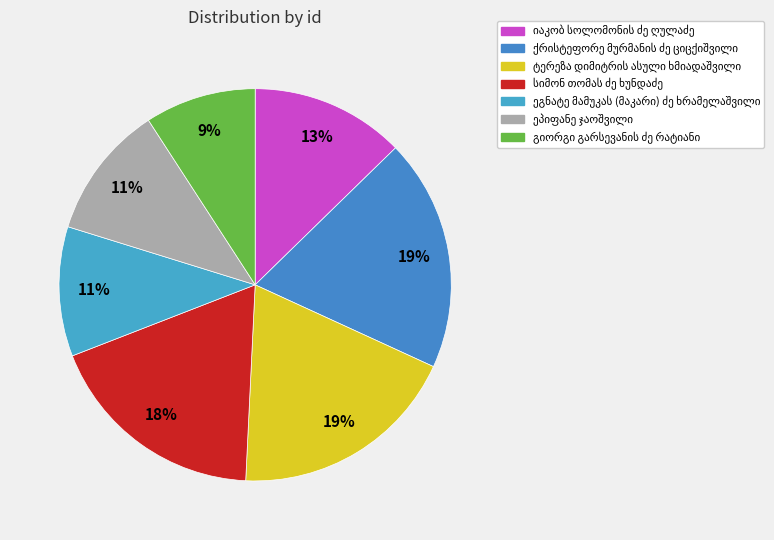

Does any single category account for the majority?

No